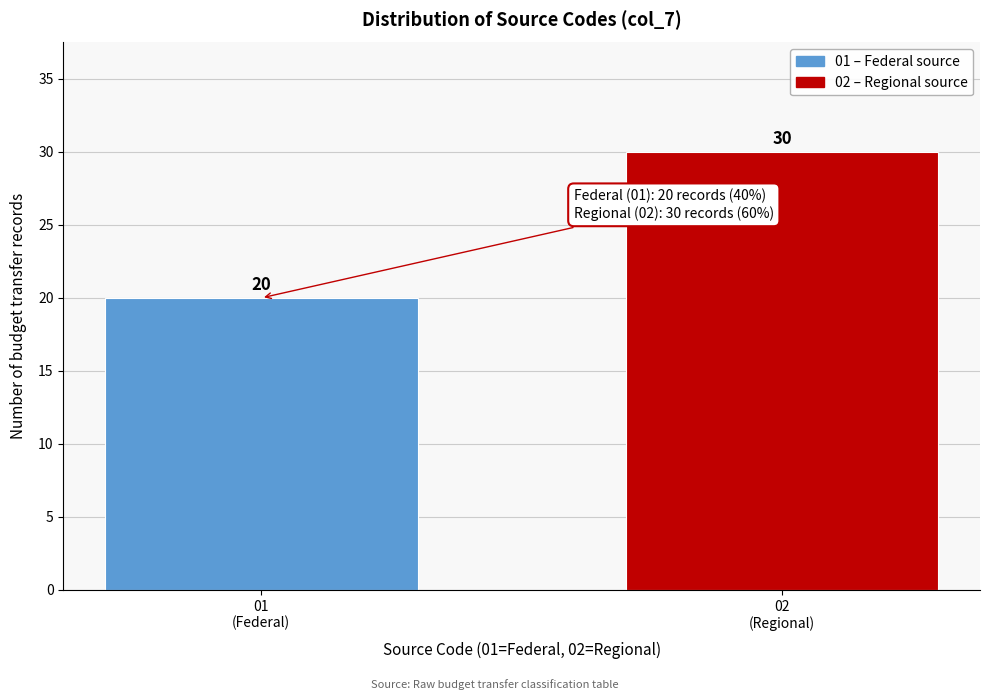

Reading right to left, list all the values displayed in this chart.

30	20